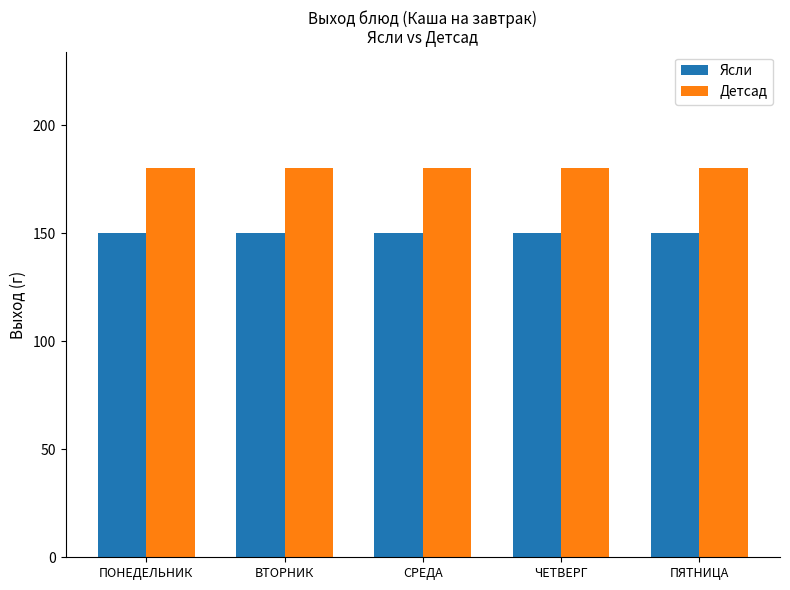

What is the lowest value of the Ясли series?

150